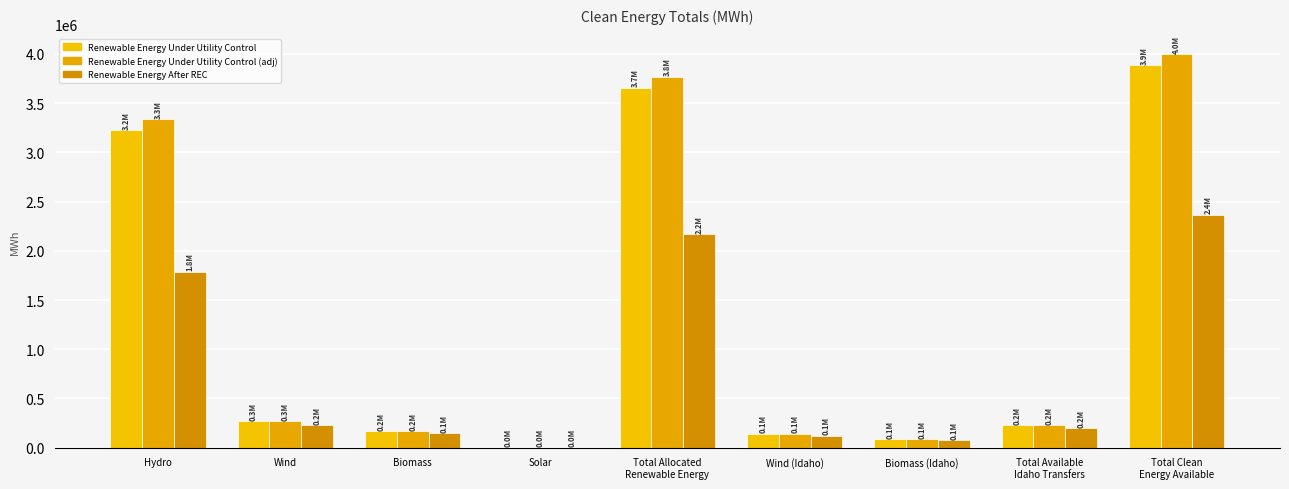

What is the sum of all Renewable Energy After REC values?

7099415.8